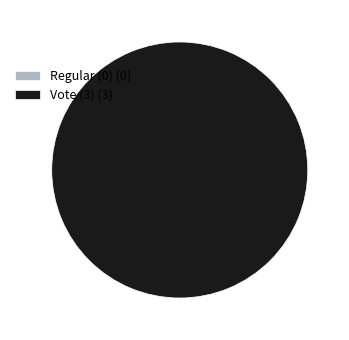

Is it true that Vote (3) is 93% of the pie?

False